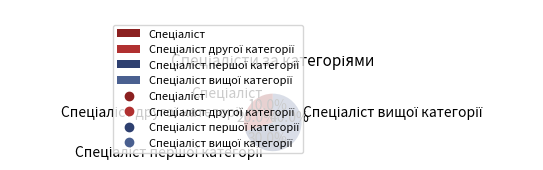

Does any single category account for the majority?

No